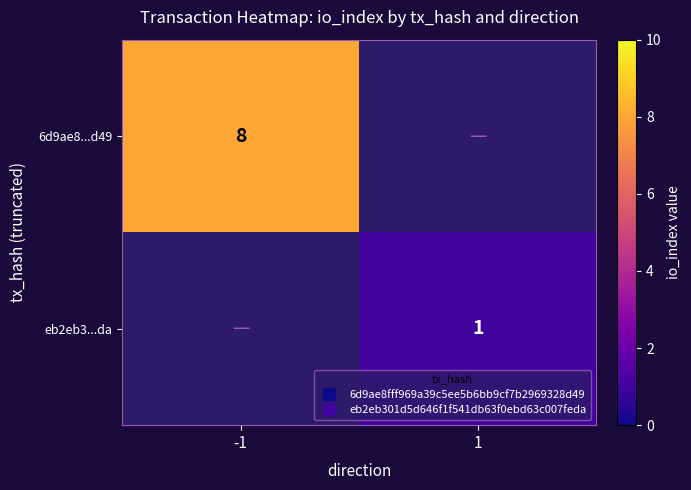

How many distinct data groups are displayed?

2